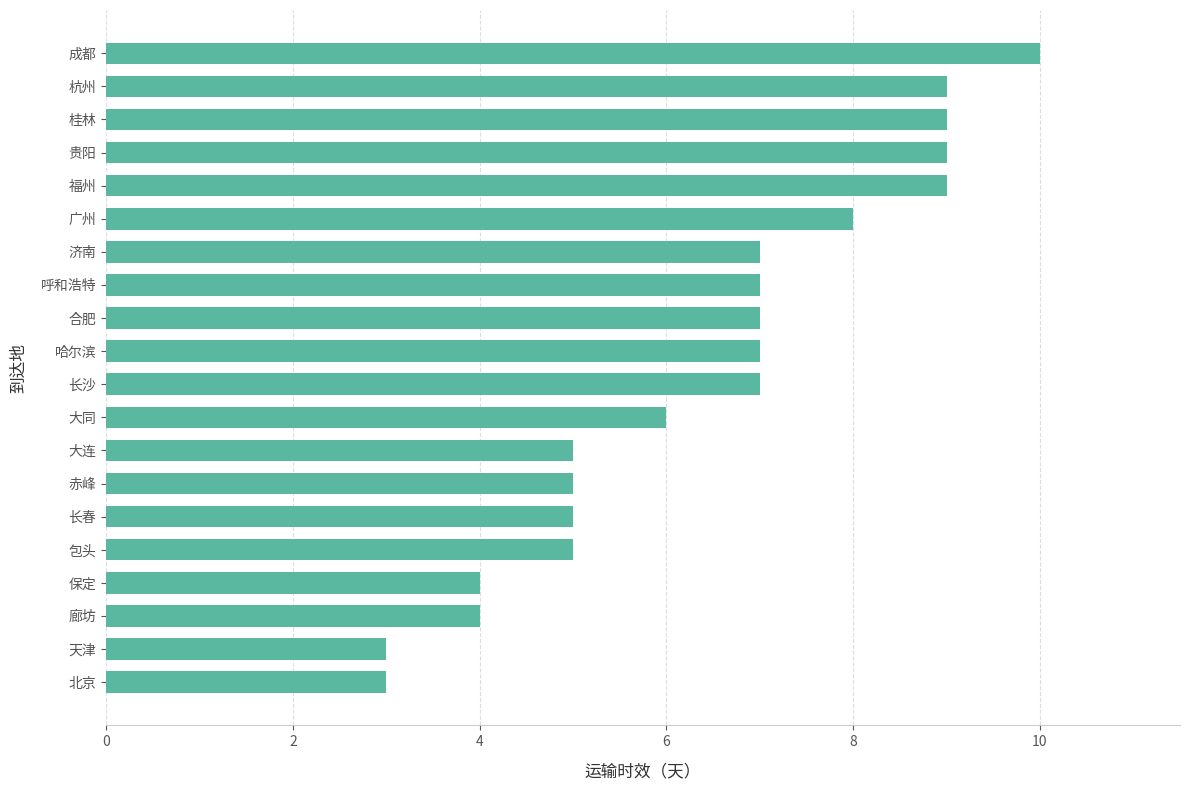

Where is the data nearest to the value 6?

大同